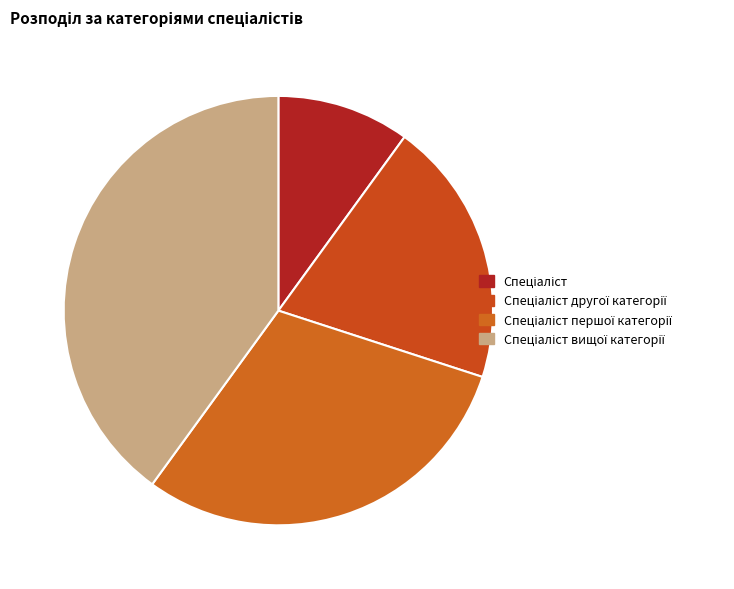

Does Спеціаліст represent more than half of the total?

No